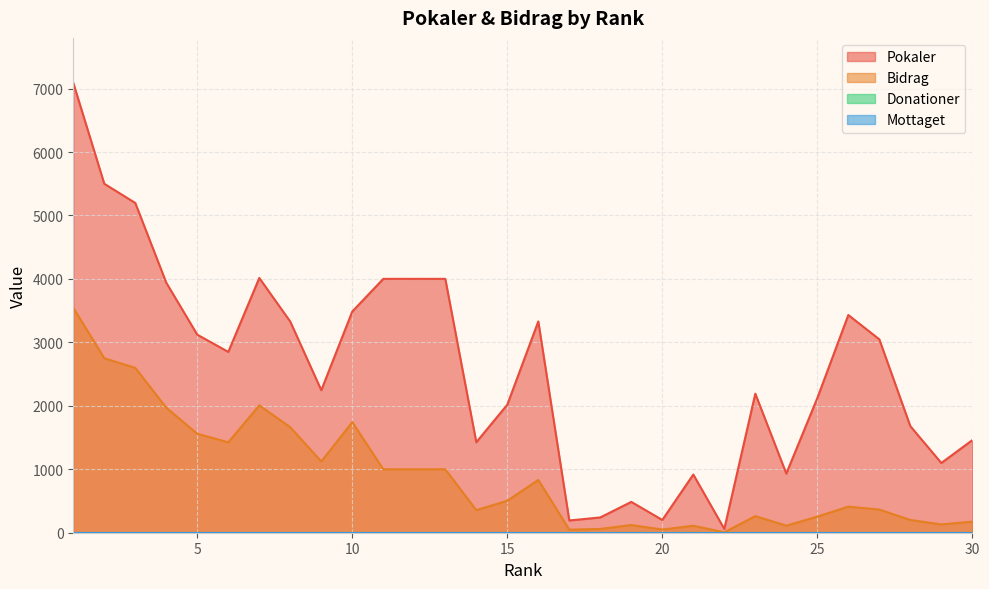

What is the sum of all Bidrag values?

27382